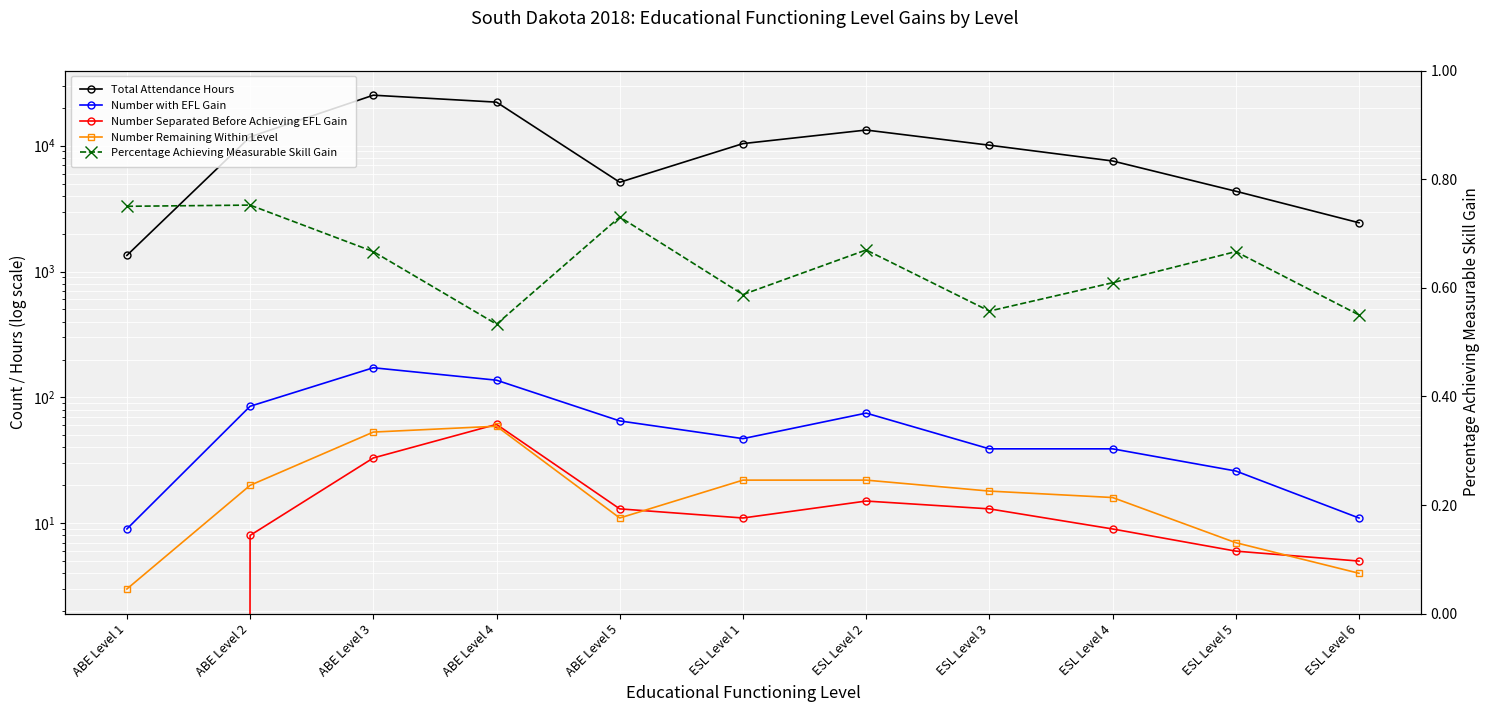

Which series has the widest spread of values?

Total Attendance Hours